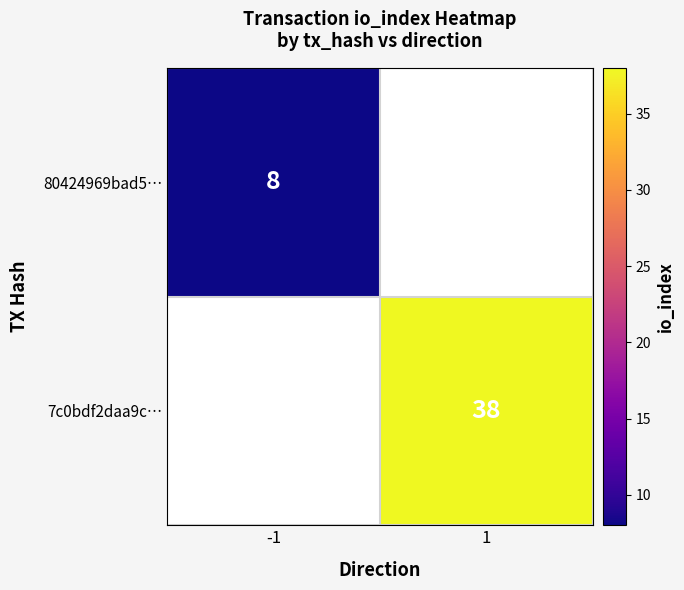

What is the greatest value displayed?

38.0